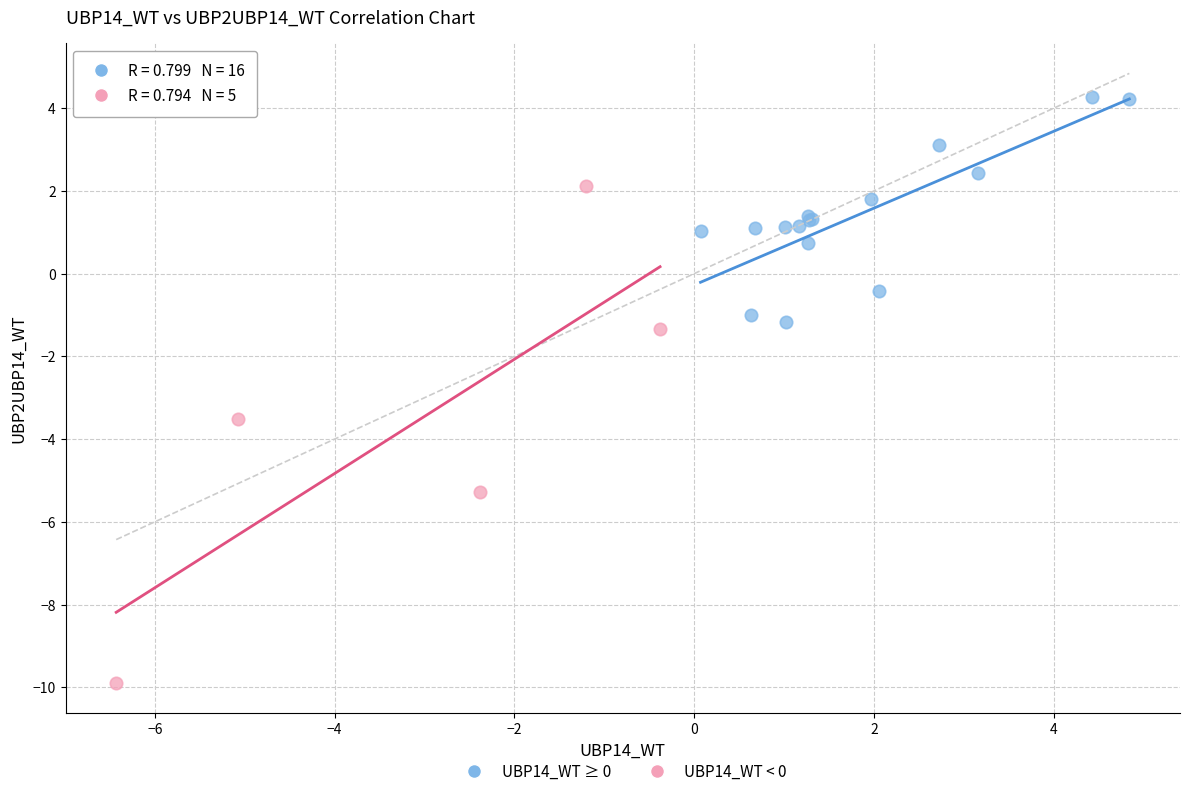

Which series reaches the maximum Y coordinate?

UBP14_WT ≥ 0